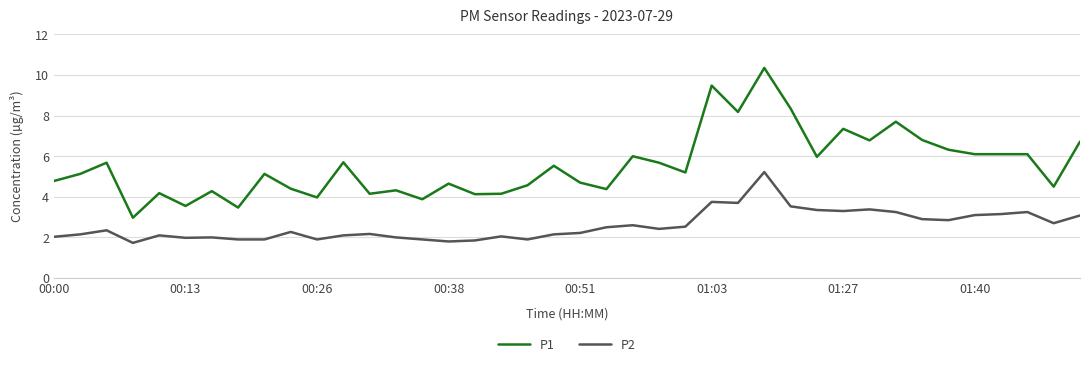

True or false: P2 and P1 cross at least once.

False